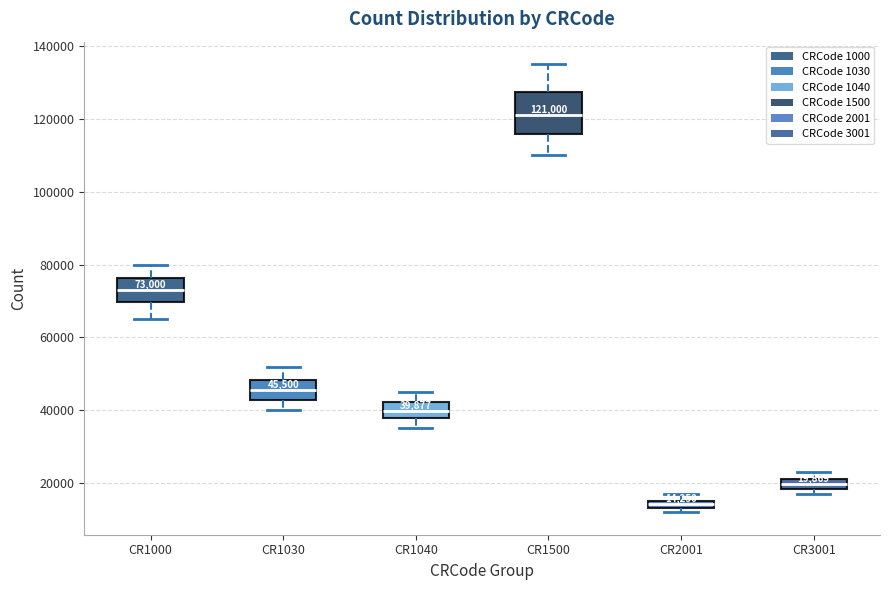

Comparing the boxes themselves (not the whiskers), which one is the tallest?

CR1500